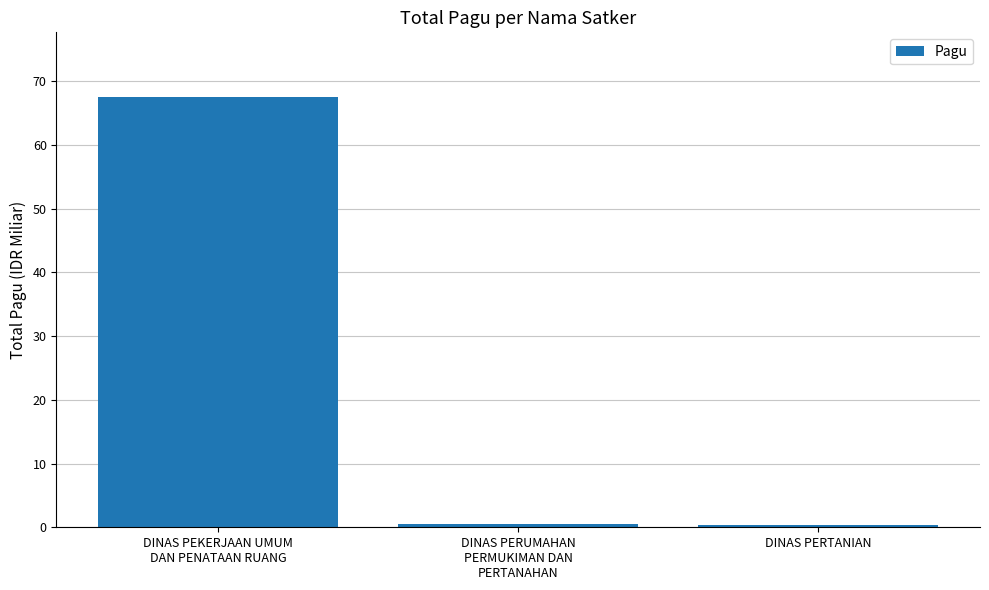

What is the greatest value displayed?

67.5